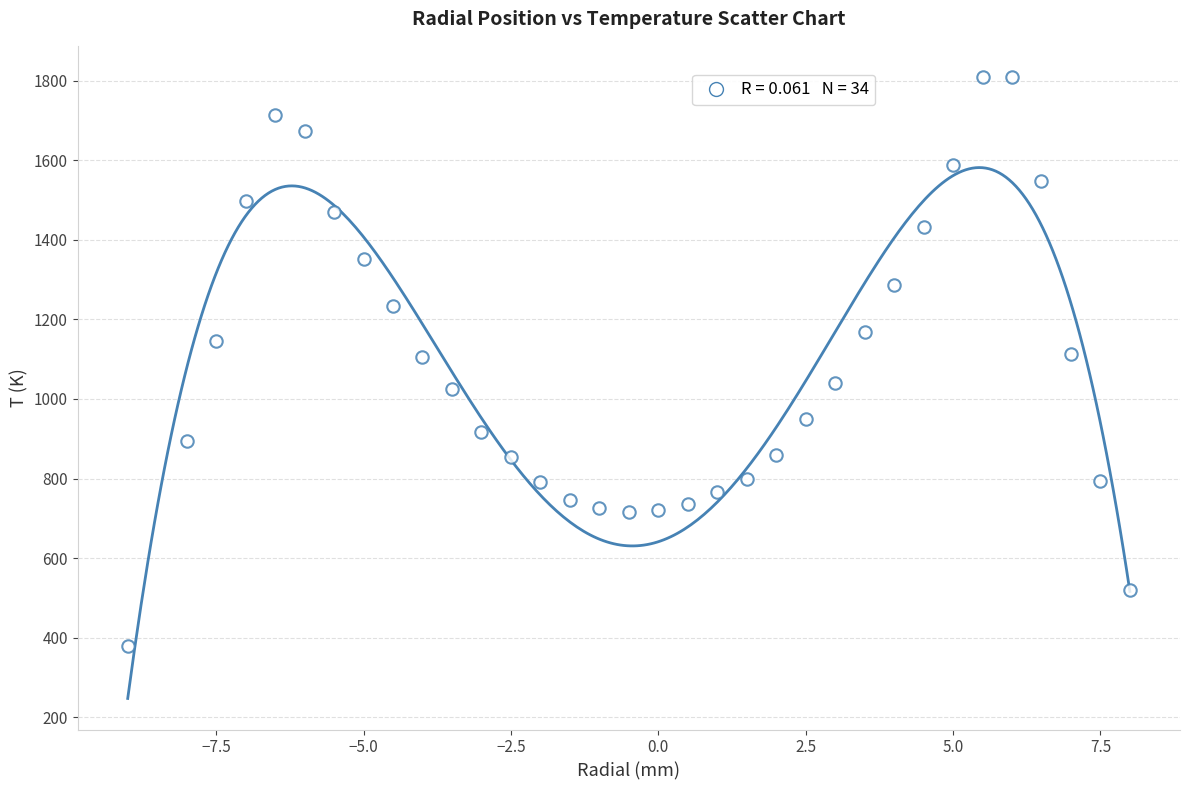

What is the range of X values (max minus min)?

17.0